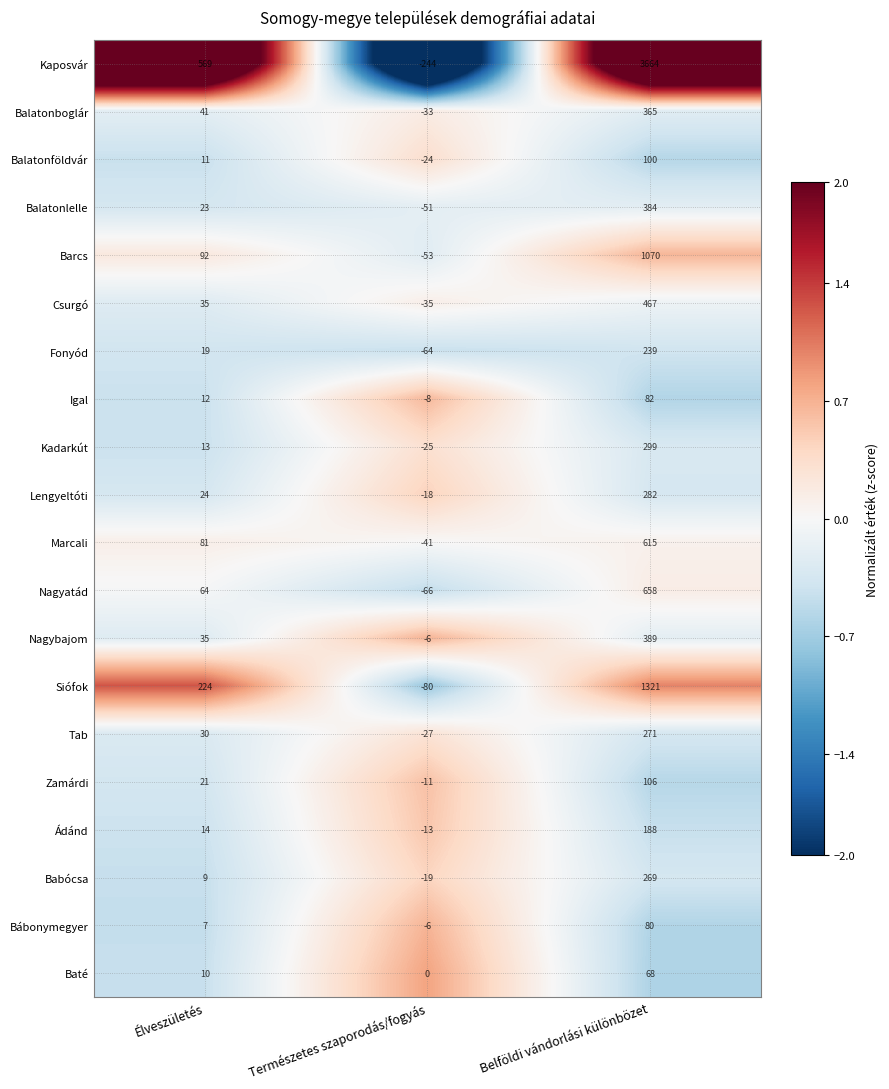

What is the minimum value shown in the chart?

-244